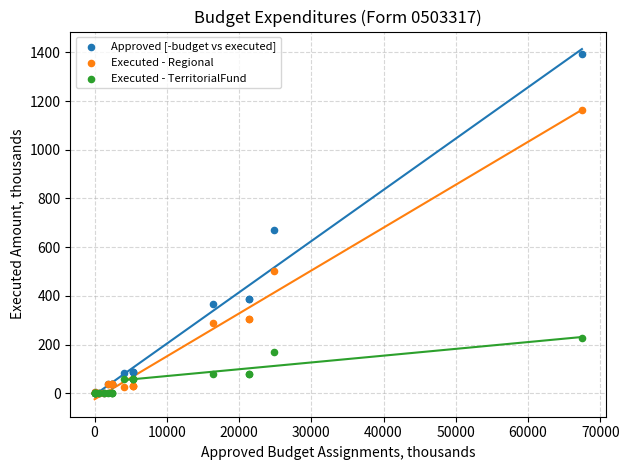

Across all series, what Y value is closest to 695?

670.6